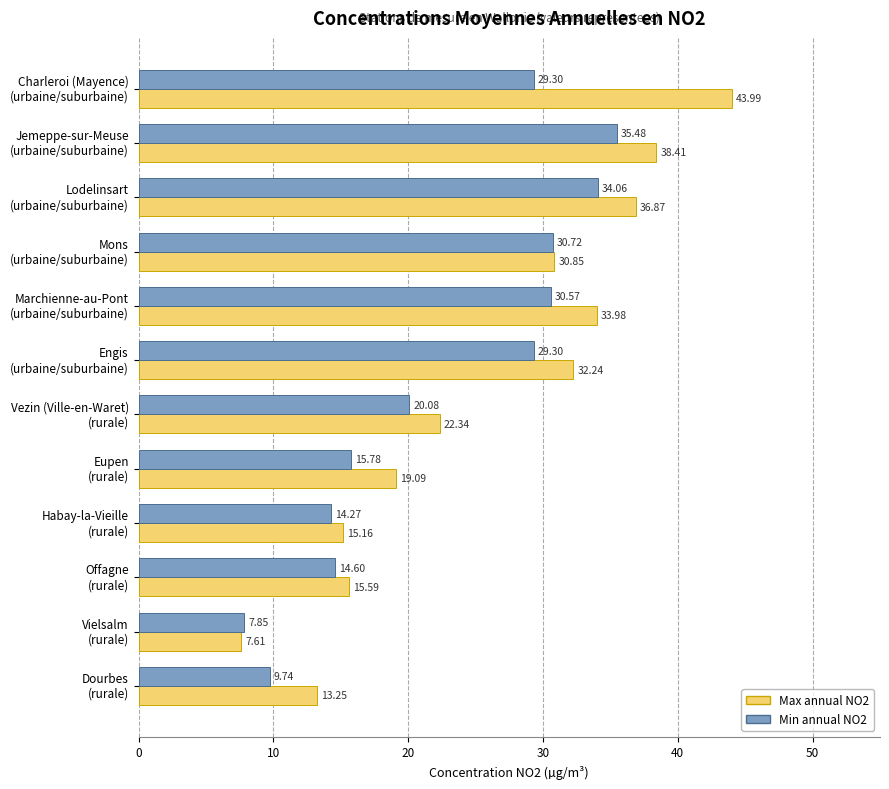

What is the average value of the Max annual NO2 series?

25.8